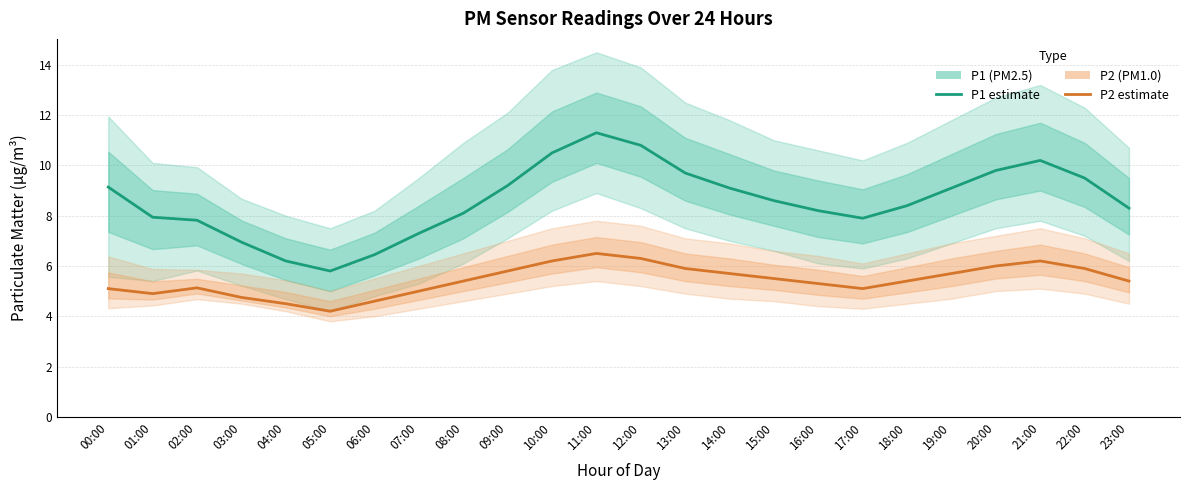

What is the sum of the P1 (PM2.5) estimate values at 22:00 and 12:00?

20.3